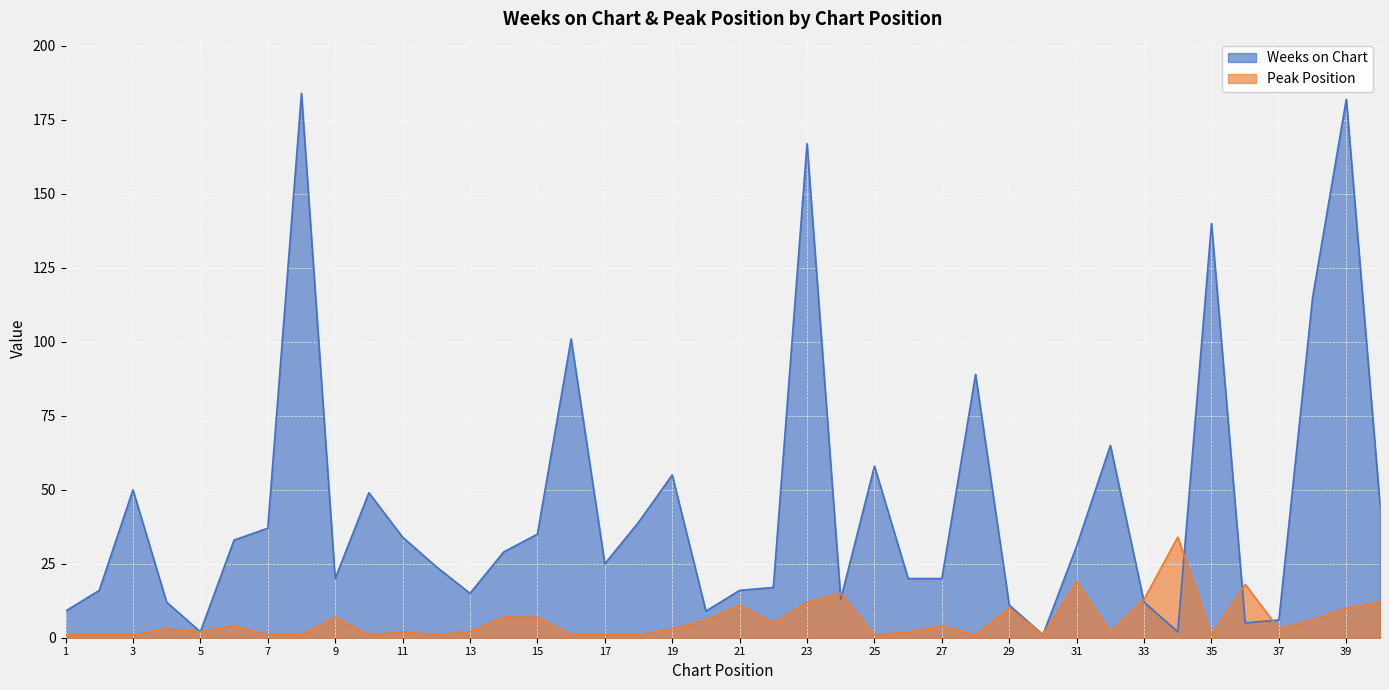

List the labels in order of Peak Position value, smallest first.

1, 2, 3, 7, 8, 10, 12, 16, 17, 18, 25, 28, 30, 35, 5, 11, 13, 26, 32, 4, 19, 37, 6, 27, 22, 20, 38, 9, 14, 15, 29, 39, 21, 23, 40, 33, 24, 36, 31, 34